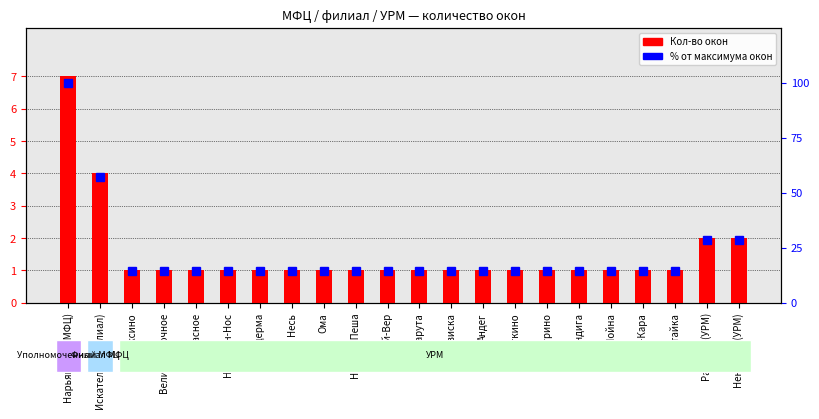

Which series changed the most between Нарьян-Мар (МФЦ) and Рабочая (УРМ)?

% от максимума